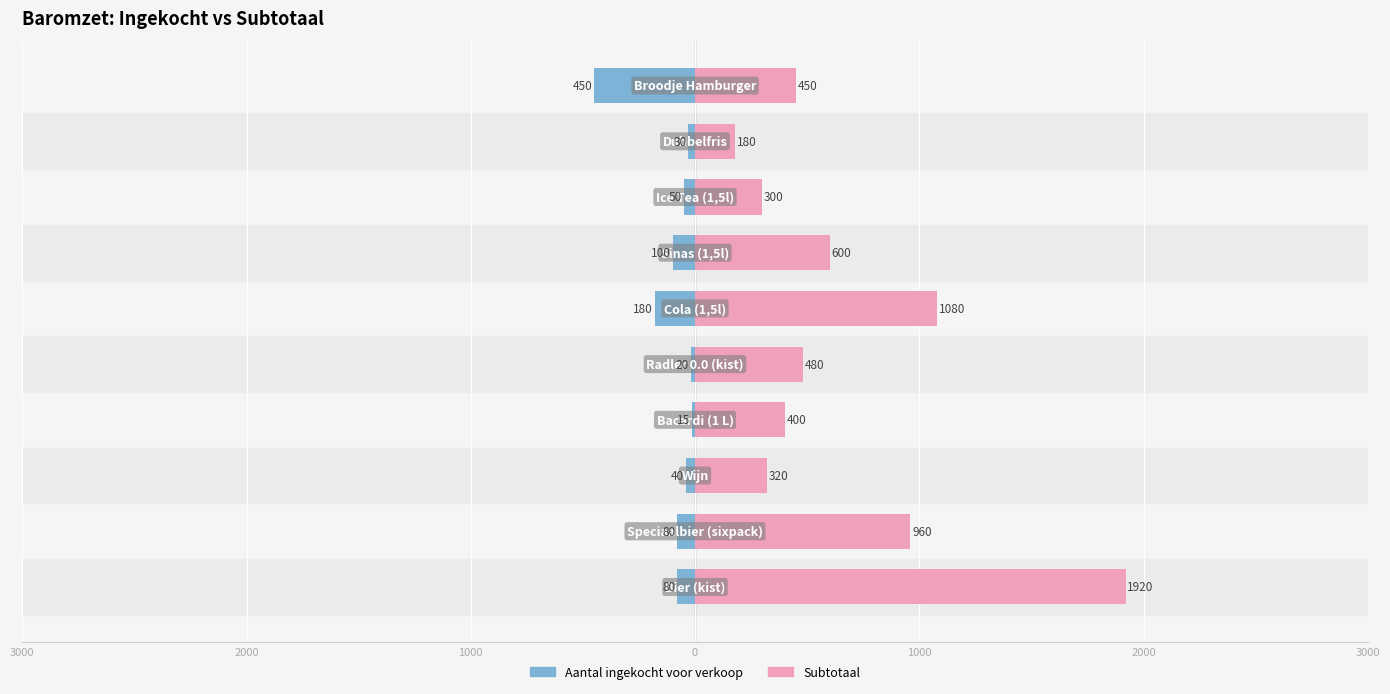

What is the total value across all series at 1000?

280